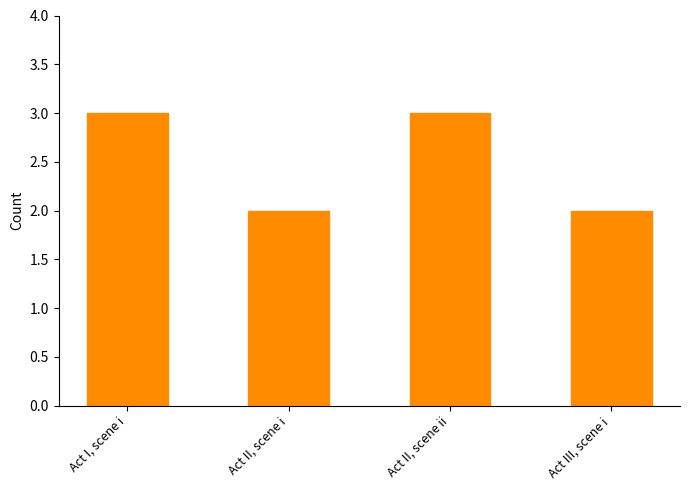

What is the value of the 4th bar from the left?

2